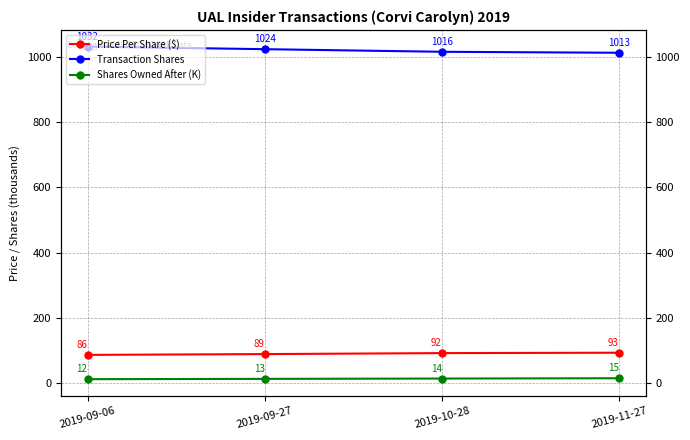

Between 2019-09-06 and 2019-09-27, which is larger?

2019-09-27